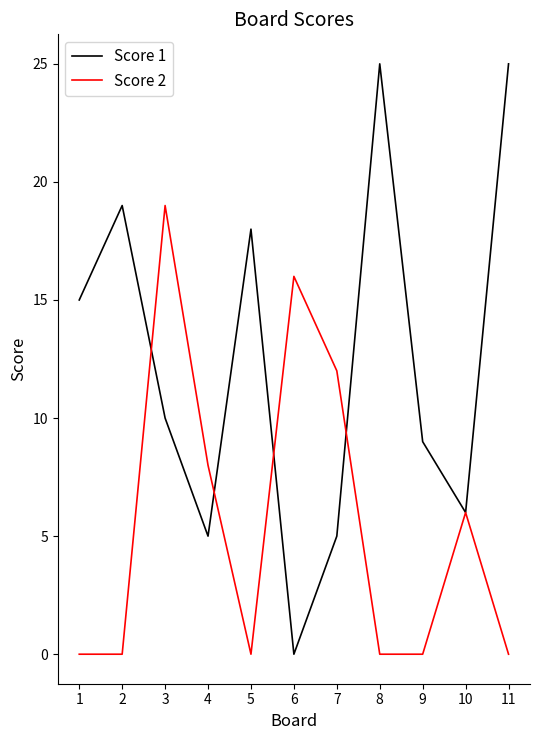

Is it true that Score 1 equals 7 at 7?

False